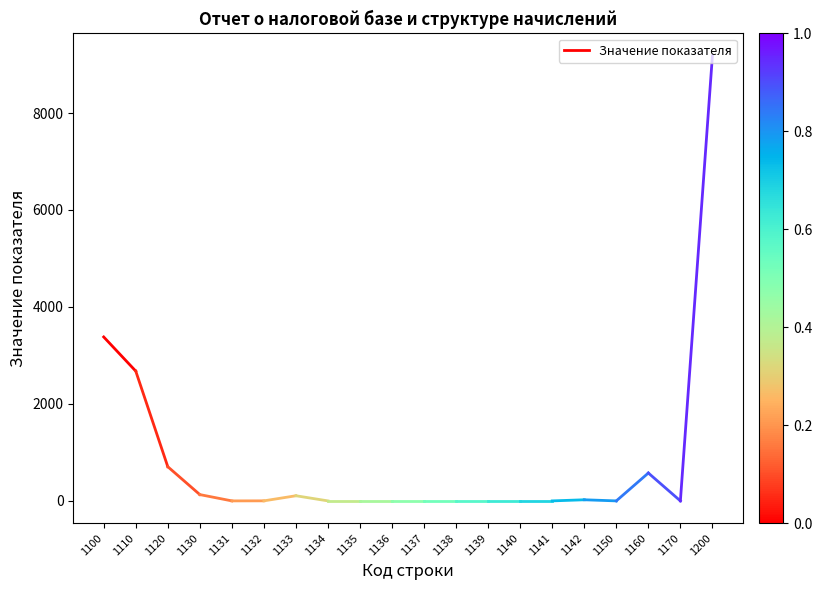

List the labels in order of value, largest first.

1100, 1110